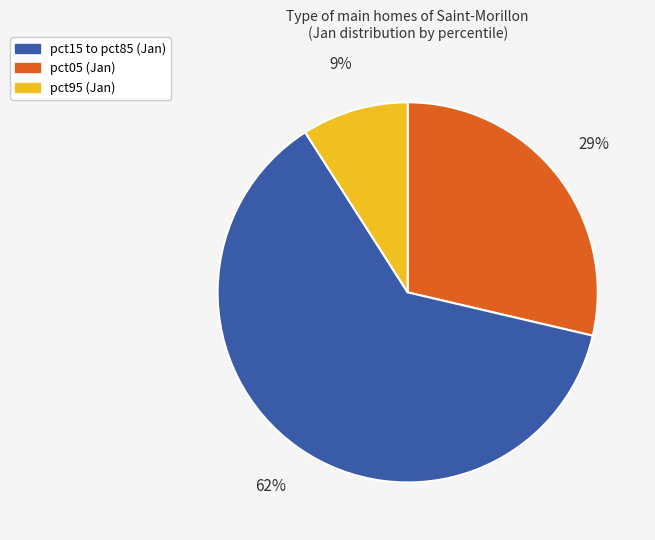

Count the number of slices in the pie.

3